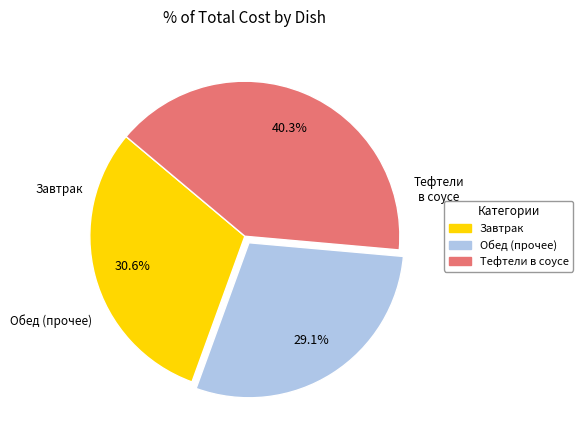

Is there a majority slice in this chart?

No